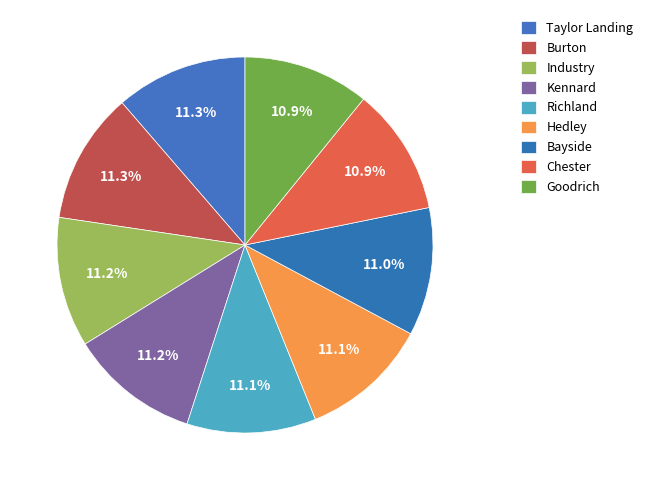

Is it true that Kennard is 4% of the pie?

False